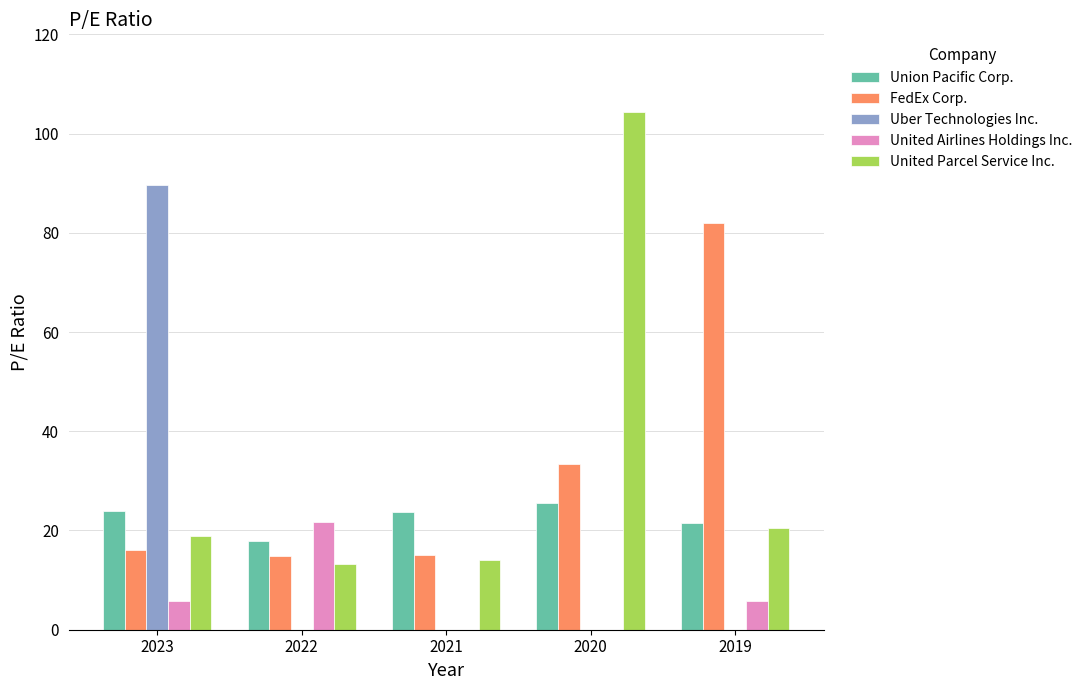

How many groups of bars are there?

5